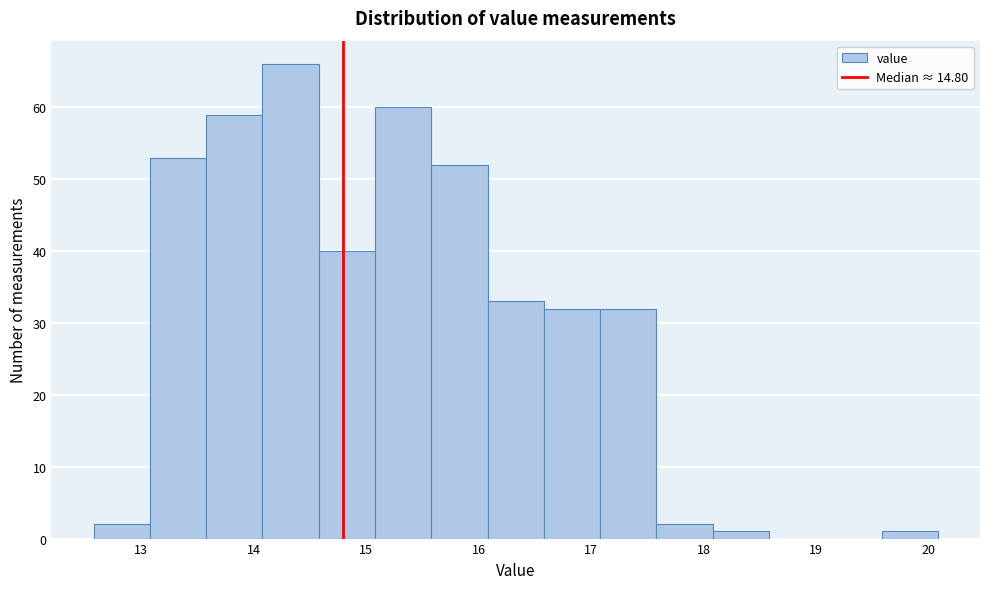

Reading left to right, list every bar in this chart as the range it spans on the x-axis followed by its height. Neither the bar edges nor the heights are printed on the chart, so give them approximately, as read against the axes.

12.58 to 13.08: 2
13.08 to 13.58: 53
13.58 to 14.08: 59
14.08 to 14.58: 66
14.58 to 15.08: 40
15.08 to 15.58: 60
15.58 to 16.08: 52
16.08 to 16.58: 33
16.58 to 17.08: 32
17.08 to 17.58: 32
17.58 to 18.08: 2
18.08 to 18.58: 1
18.58 to 19.08: 0
19.08 to 19.58: 0
19.58 to 20.08: 1